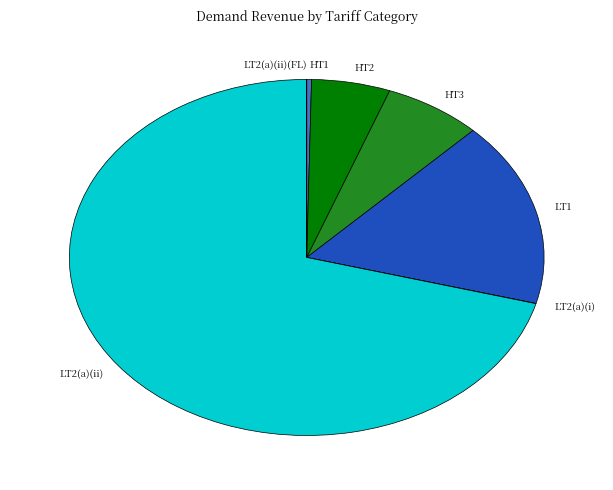

Which has a higher value, HT2 or LT1?

LT1